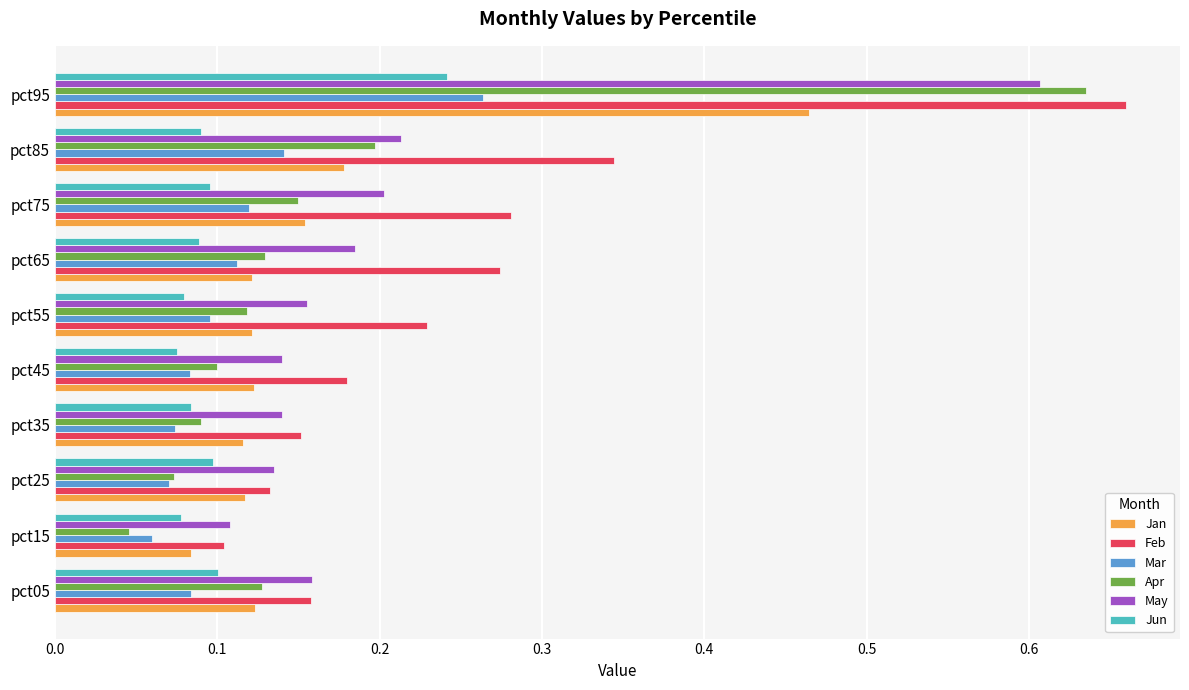

The Apr series shows 0.3 at pct75. True or false?

False